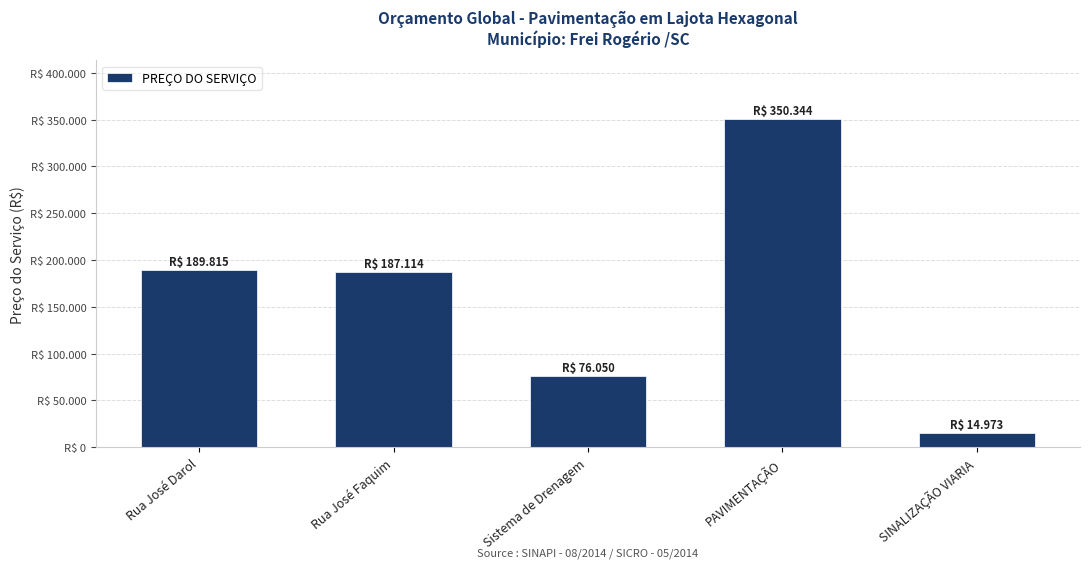

What is the difference between the maximum and minimum values?

335370.8